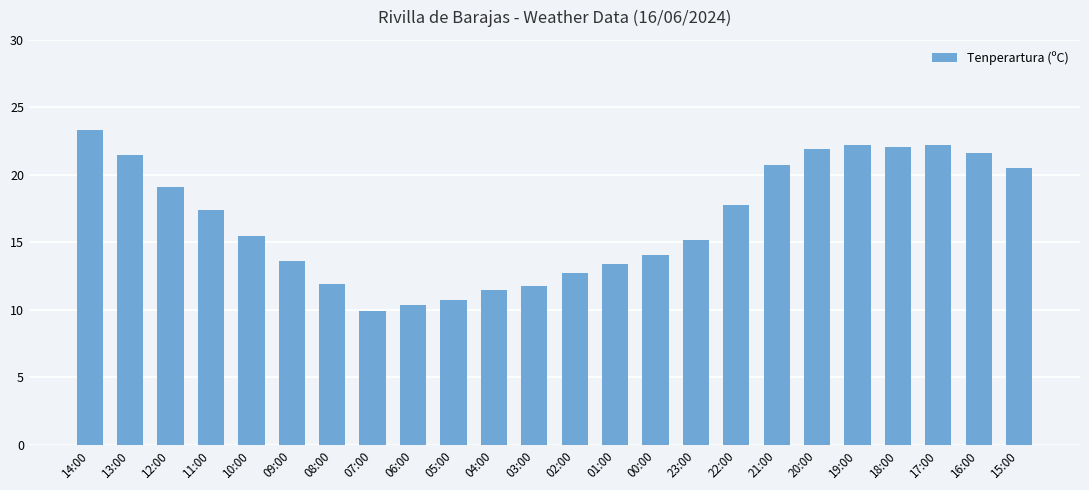

True or false: the data shows 22.2 at 17:00.

True